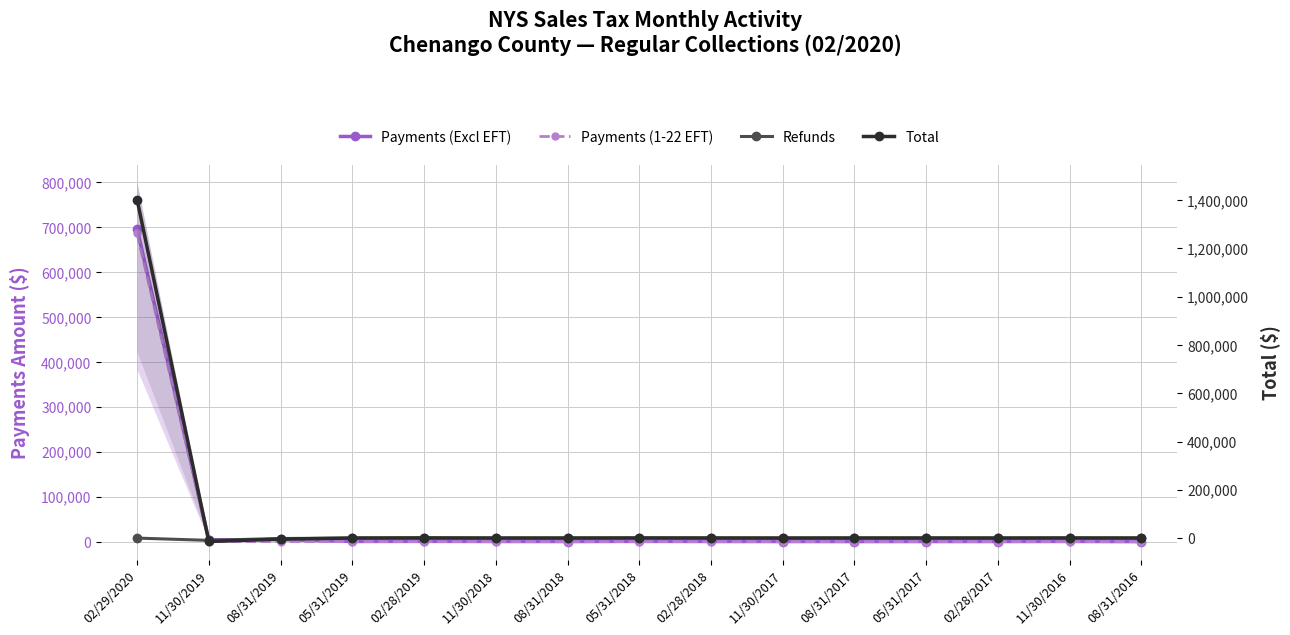

What is the approximate value of Payments (Excl EFT) at 02/29/2020?

695709.7